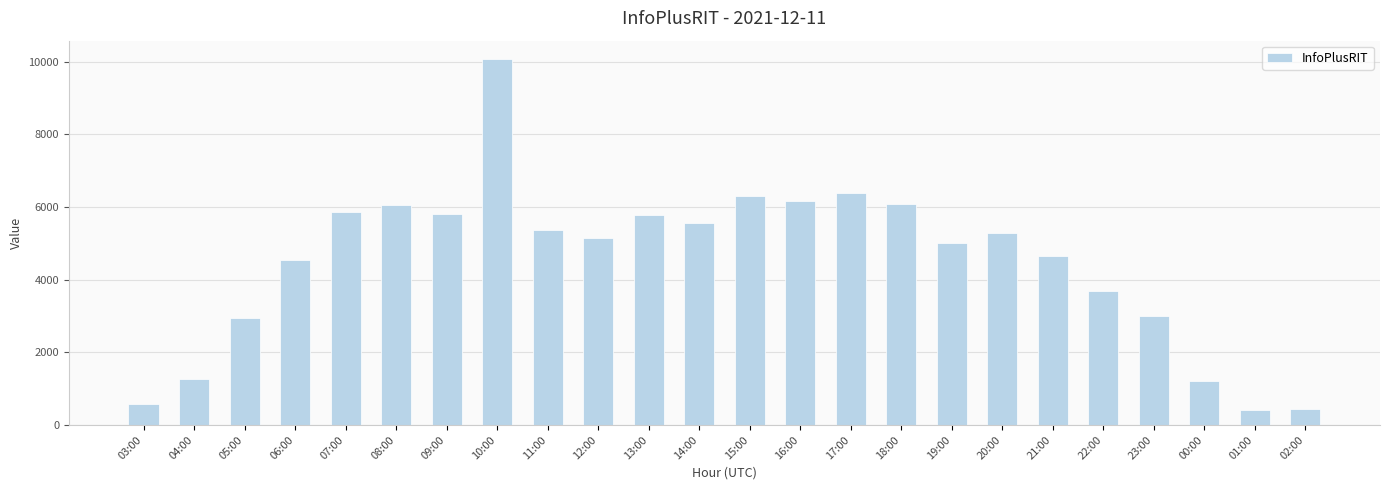

Is it true that the value at 09:00 is 9683?

False